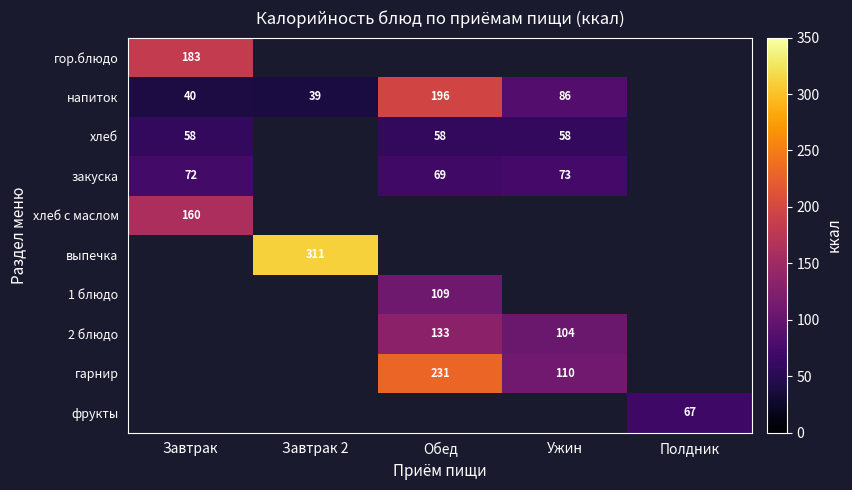

Is it true that закуска equals 72 at Завтрак?

True